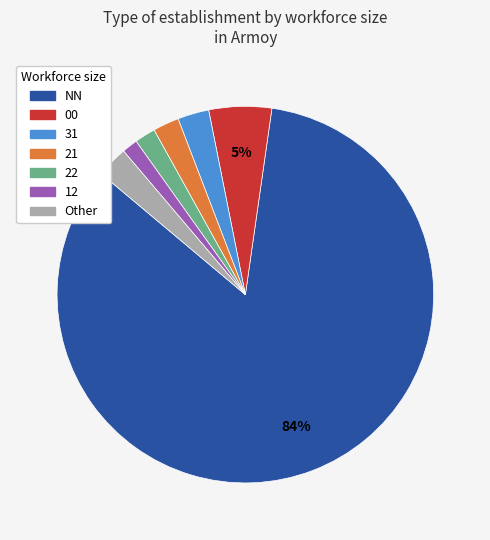

What is the majority slice?

NN